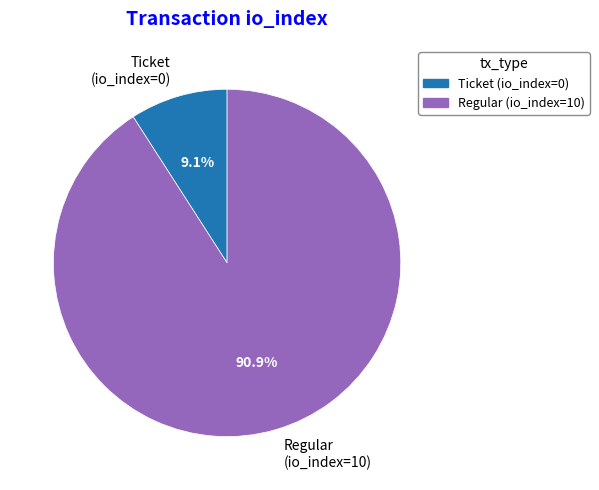

True or false: Ticket (io_index=0) accounts for 1% of the total.

False